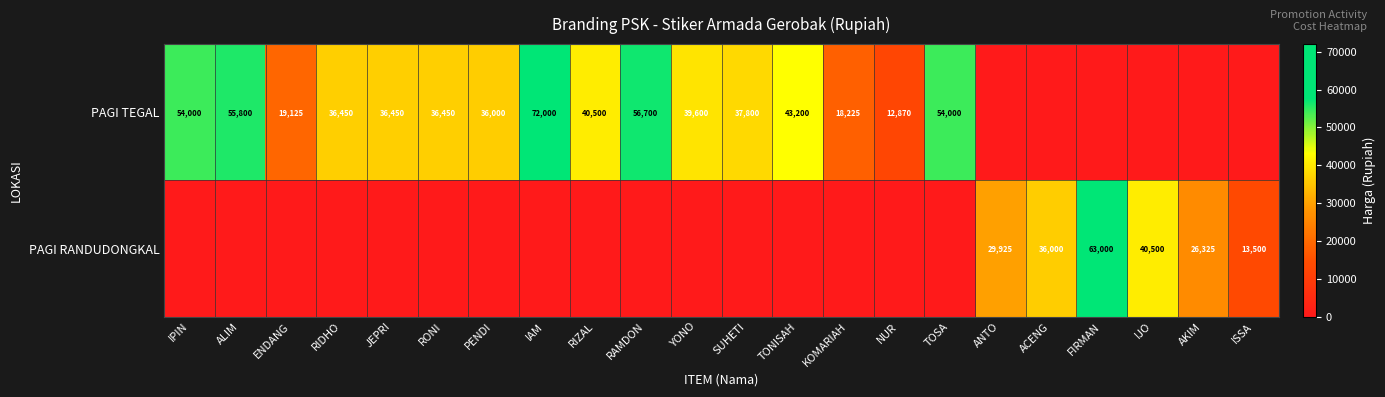

At which category does the chart reach its peak across all series?

IAM